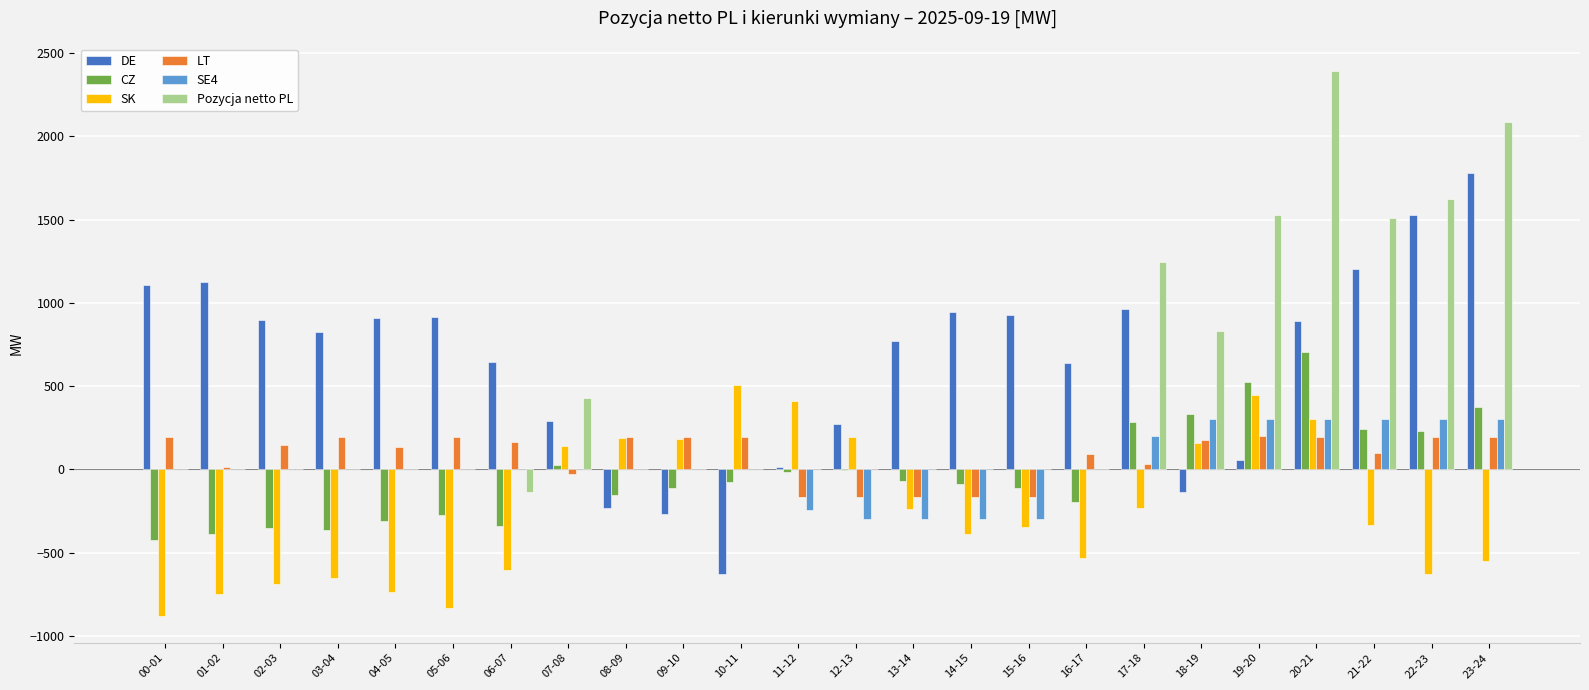

At which label does SK reach its peak?

10-11